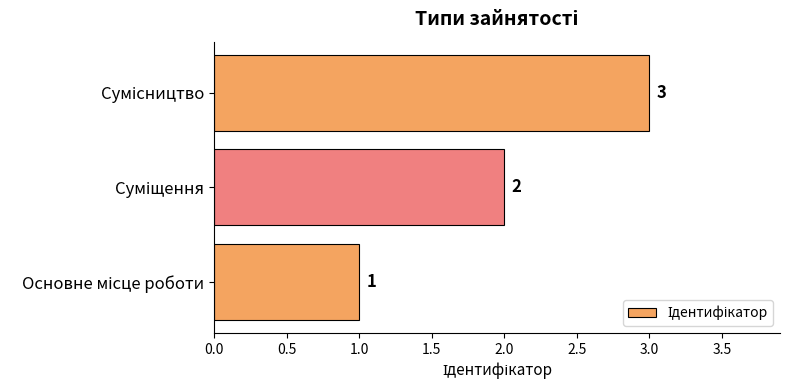

What is the sum of all values?

6